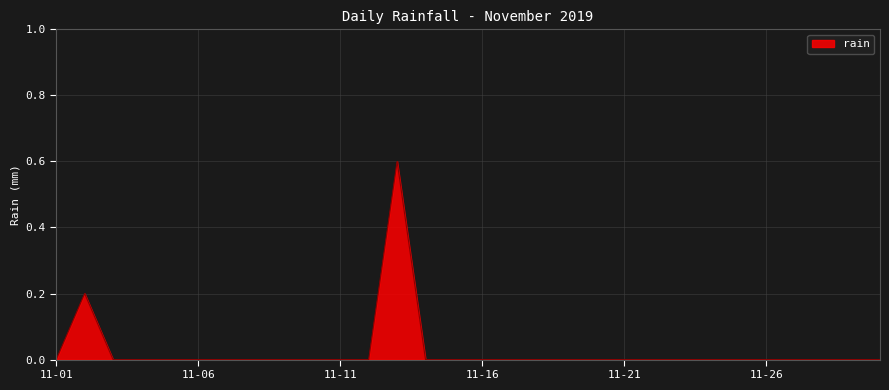

What is the difference between the maximum and minimum values?

0.6